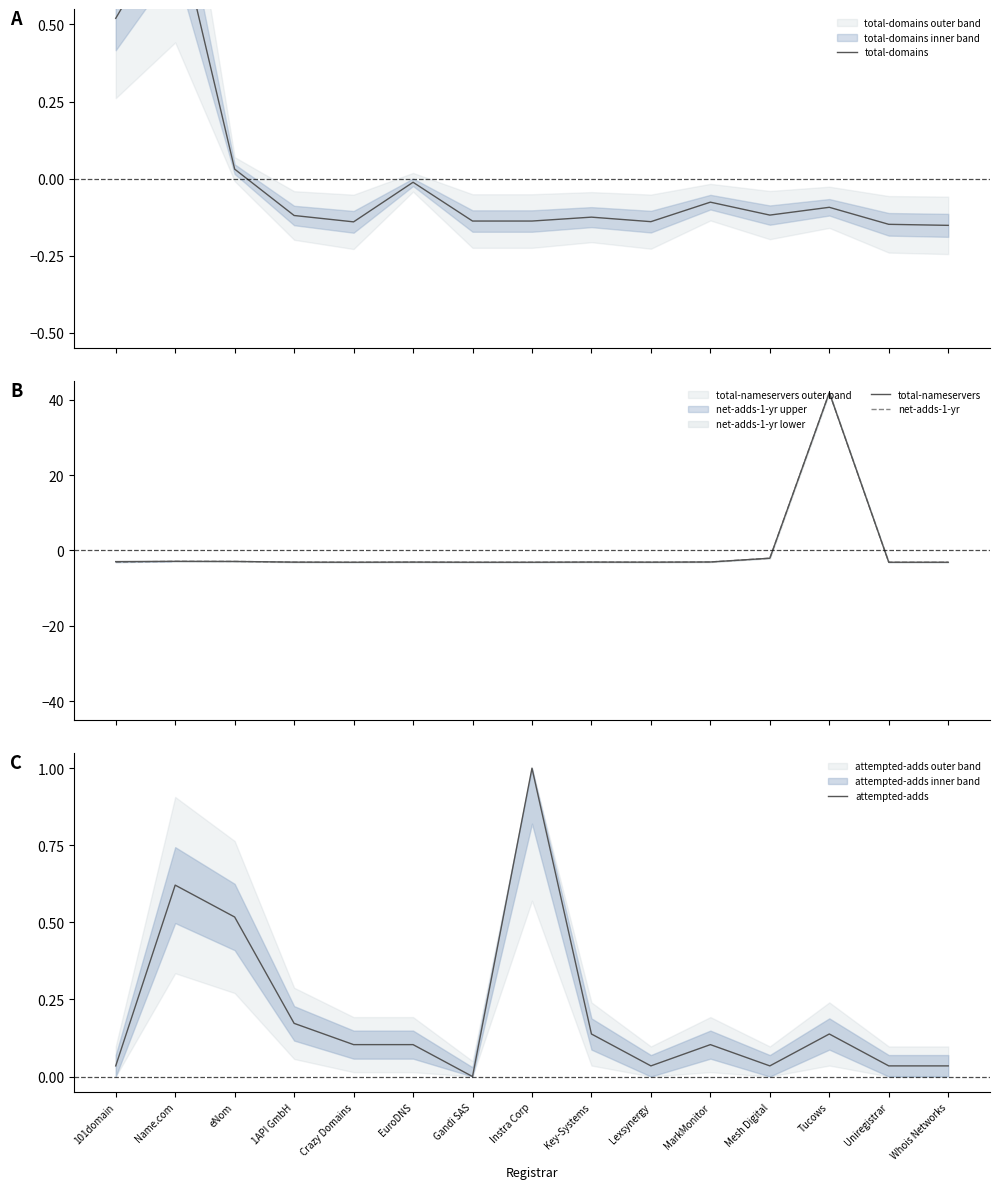

Which series changed the most between Gandi SAS and Tucows?

total-nameservers